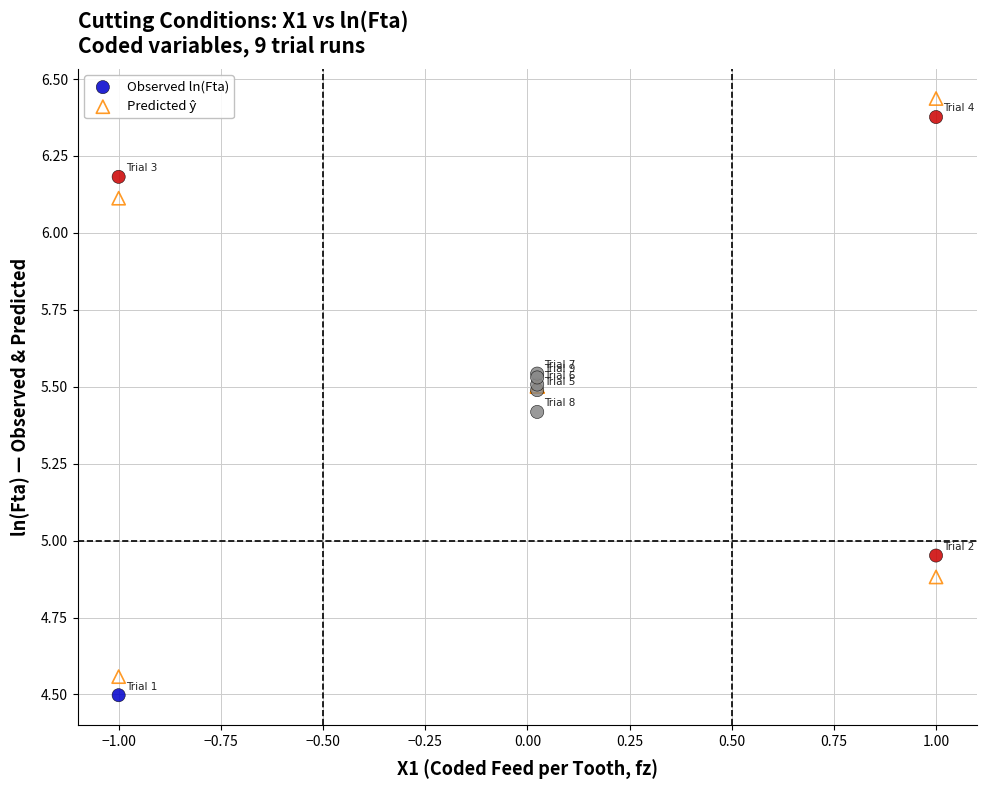

Which series contains the lowest Y value?

Observed ln(Fta)